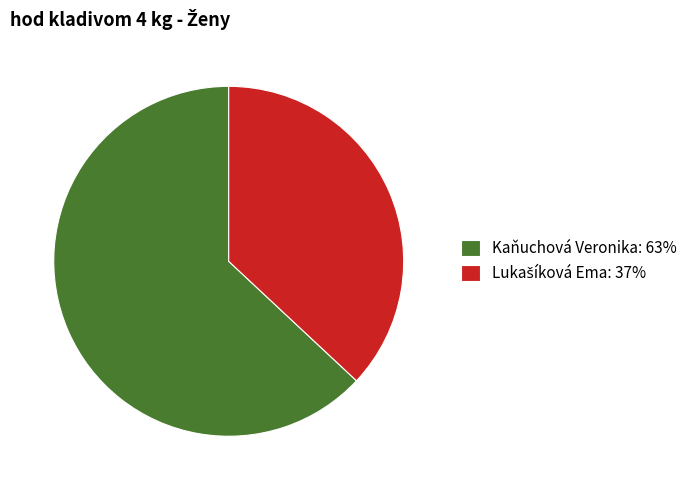

Is there a majority slice in this chart?

Yes